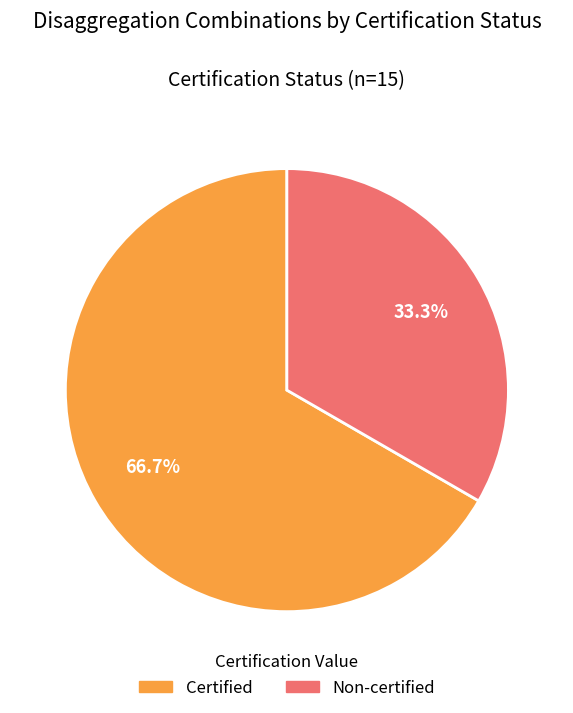

What is the majority slice?

Certified